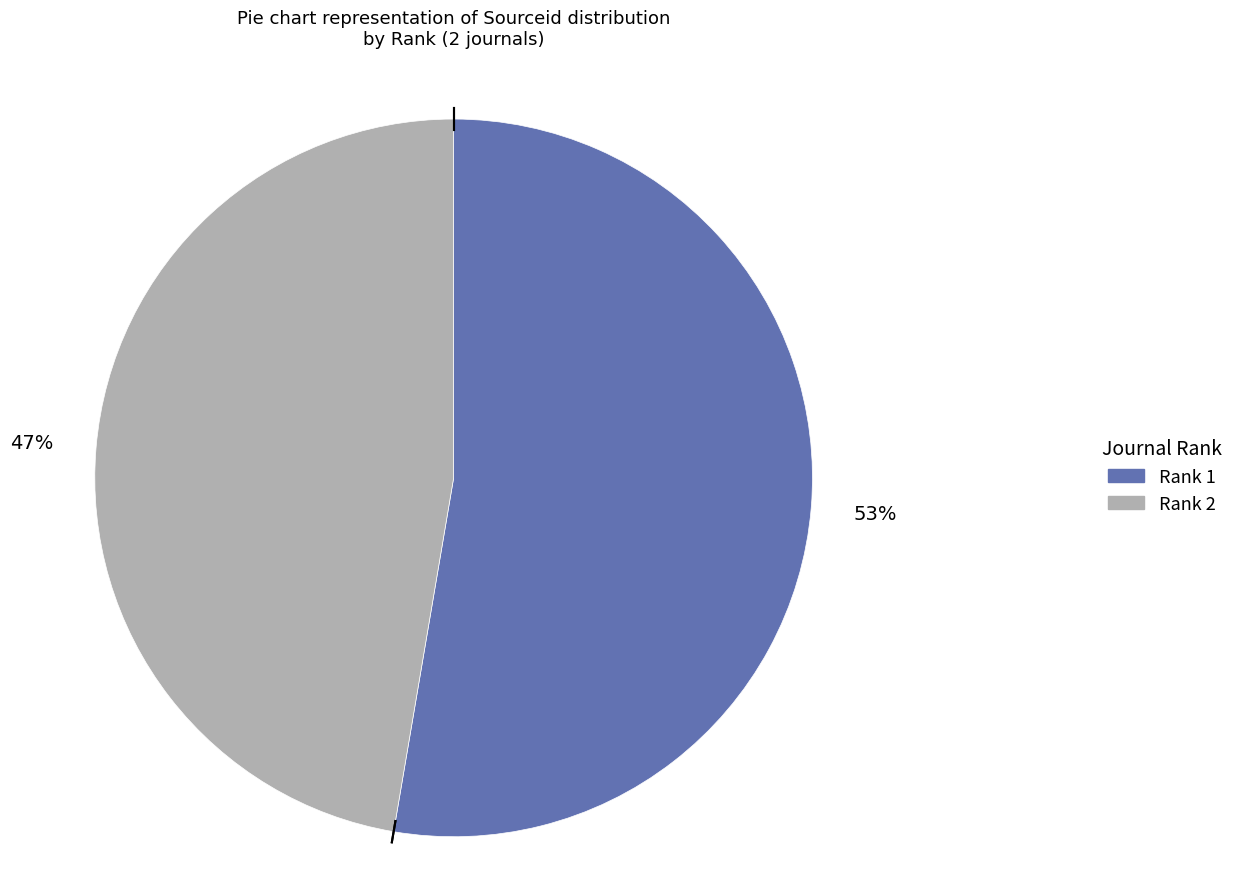

Is there any slice that represents more than half of the pie?

Yes